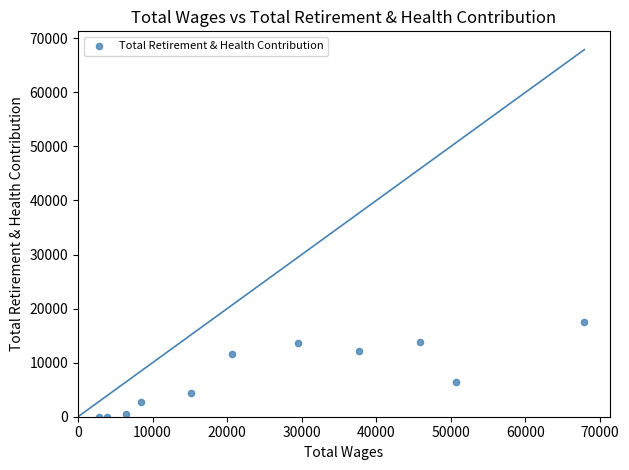

What is the average X value?

26279